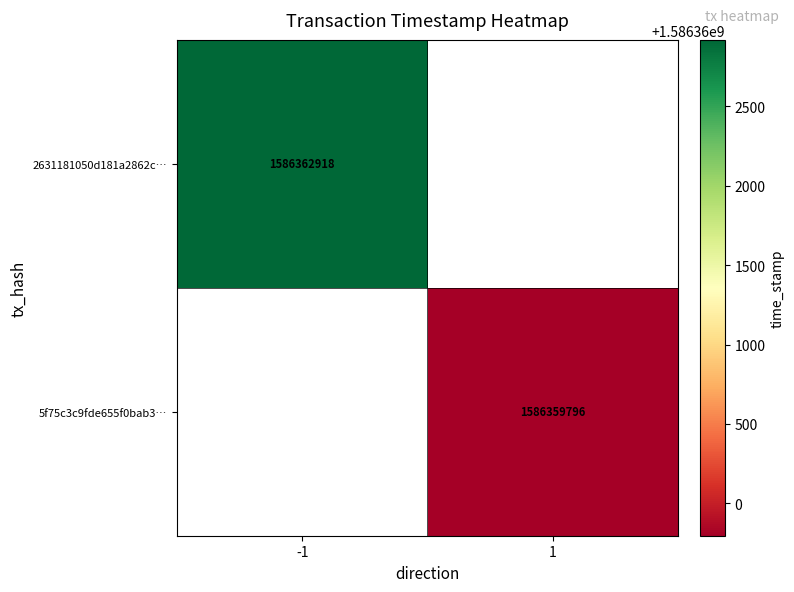

Is the value of 2631181050d181a2862c… at -1 greater than the value of 5f75c3c9fde655f0bab3… at 1?

Yes